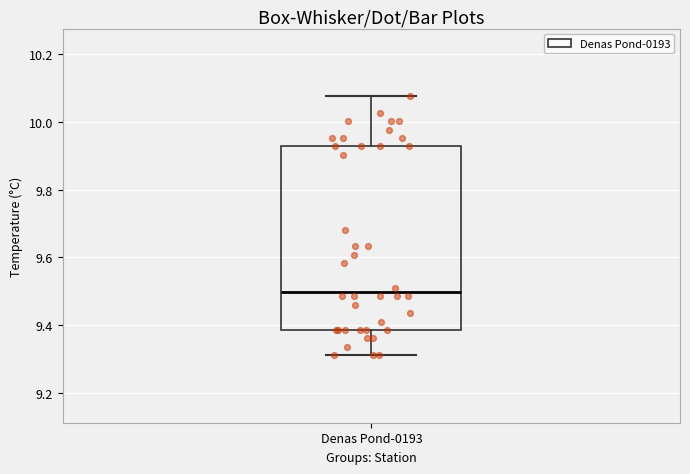

Read this box plot against the y-axis: the position of the median line, the range covered by the box, and the ends of both whiskers. The values are not printed on the chart, so give them approximately, as read against the axis.

median 9.50, box 9.38 to 9.92, whiskers 9.32 to 10.08